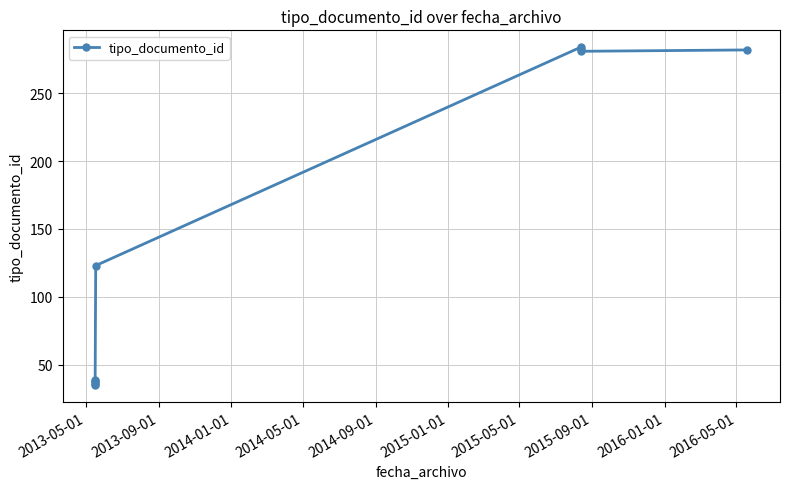

How many points are higher than both their immediate neighbors (excluding endpoints)?

3